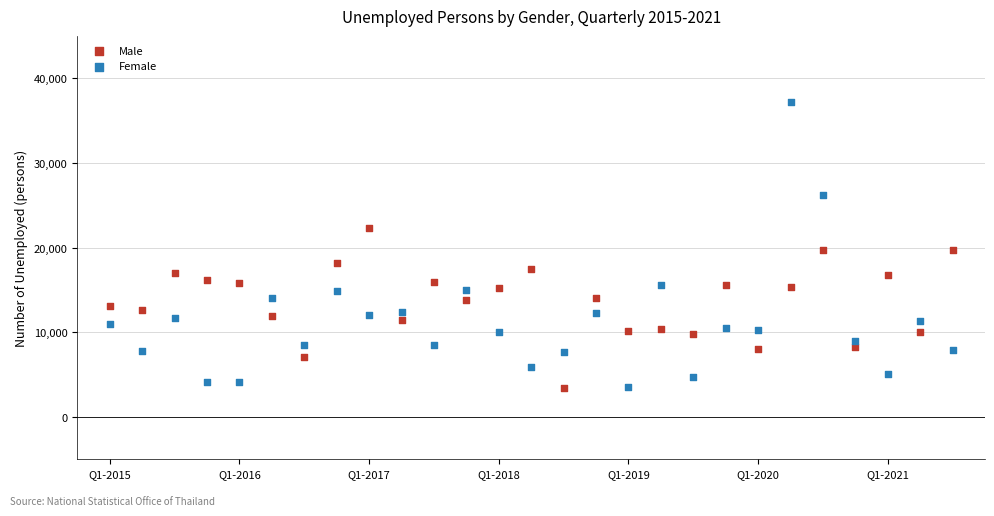

Which series contains the highest Y value?

Female